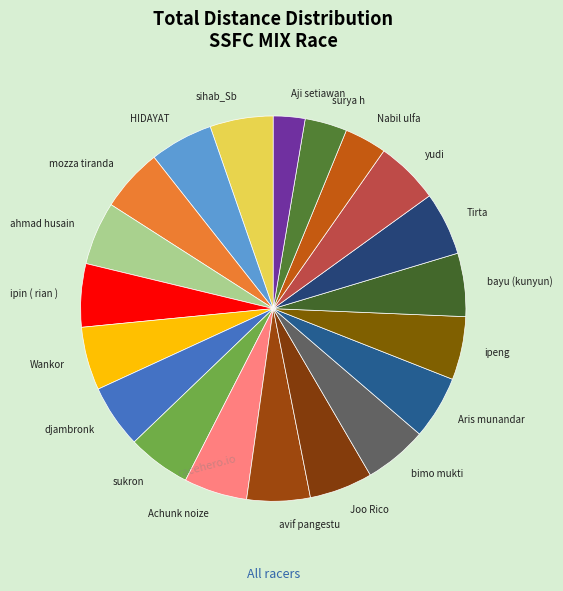

Is there a majority slice in this chart?

No